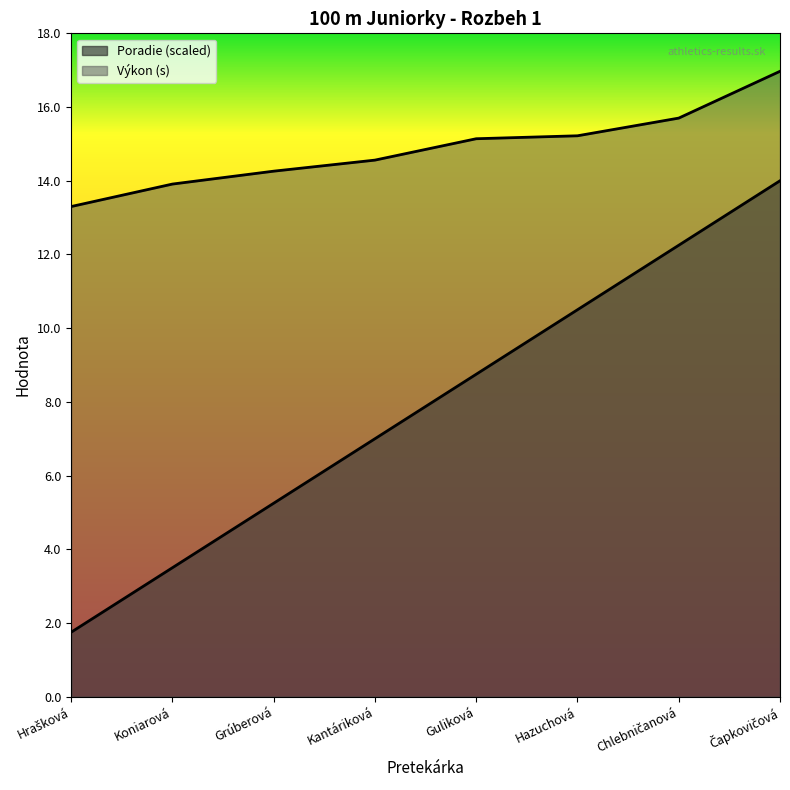

Does the chart display data point markers on the line(s)?

No